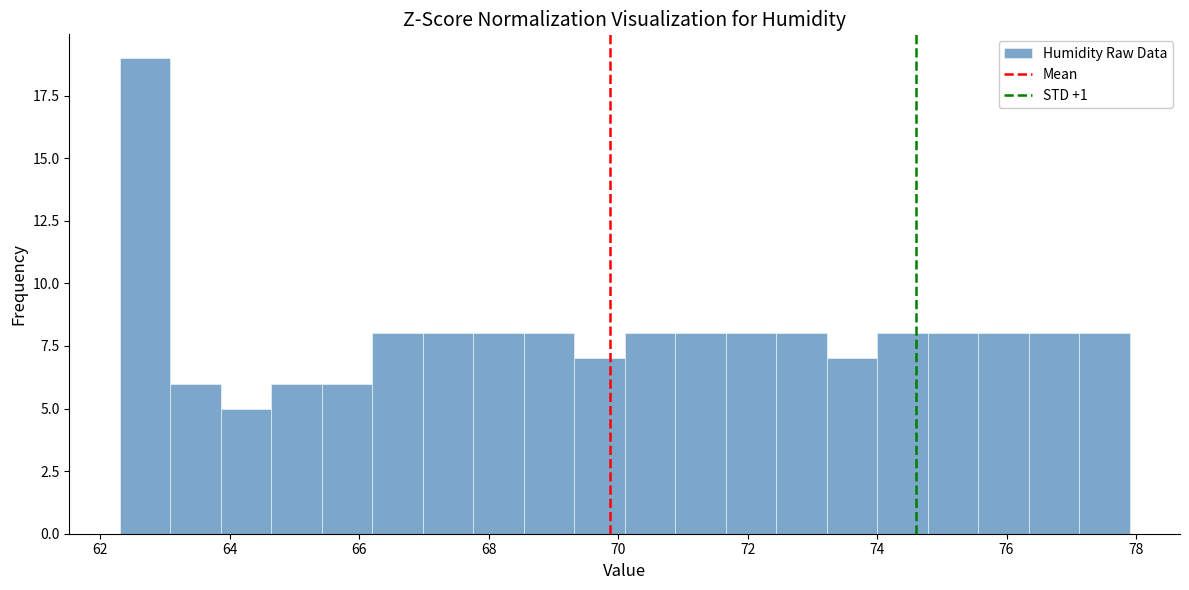

Around what value on the x-axis is the tallest bar? Give the approximate position of its centre, as read against the axis.

62.6